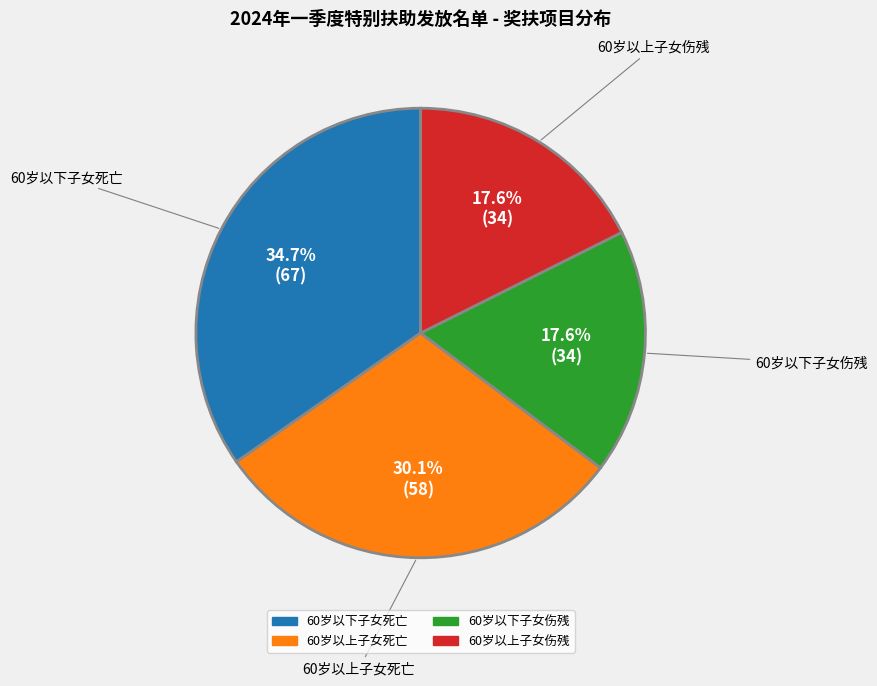

Count the number of slices in the pie.

4